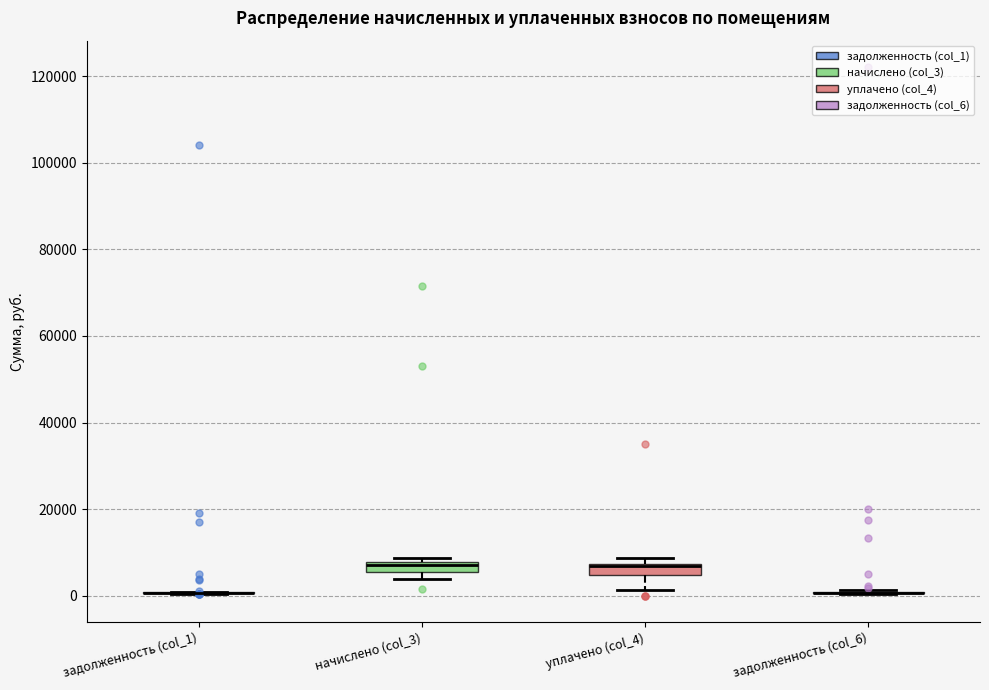

Where does the lower whisker of the box for уплачено (col_4) end on the y-axis? The values are not printed on the chart, so give them approximately, as read against the axis.

2000